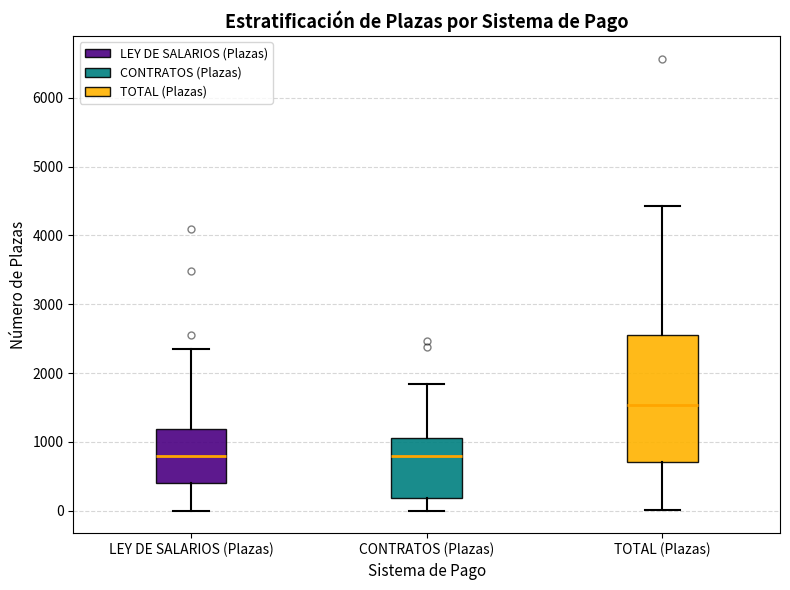

Where is the lower edge of the box for TOTAL (Plazas) on the y-axis? The values are not printed on the chart, so give them approximately, as read against the axis.

700